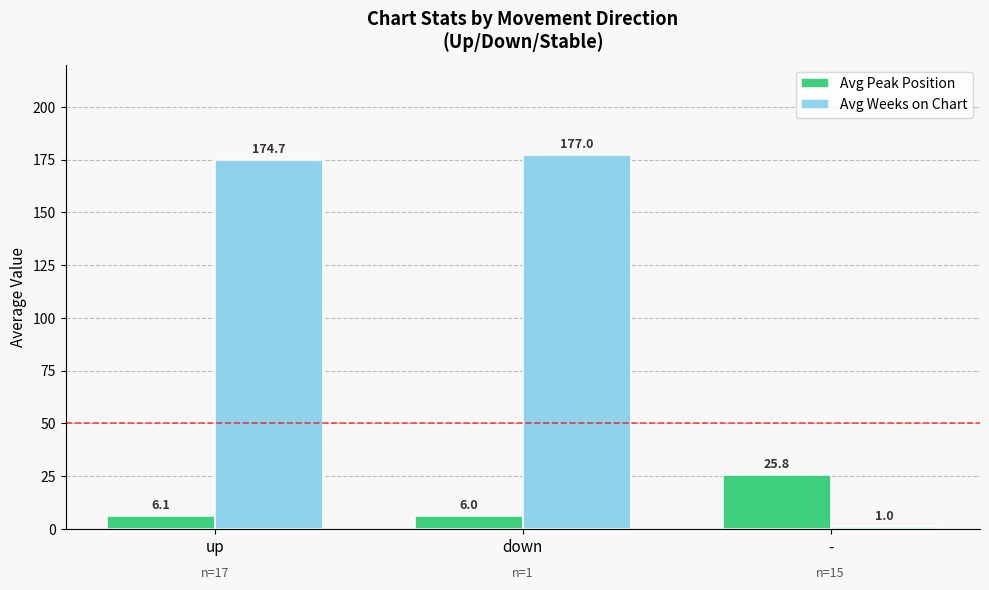

What is the value of the Avg Weeks on Chart bar at the 1st from the left?

174.7